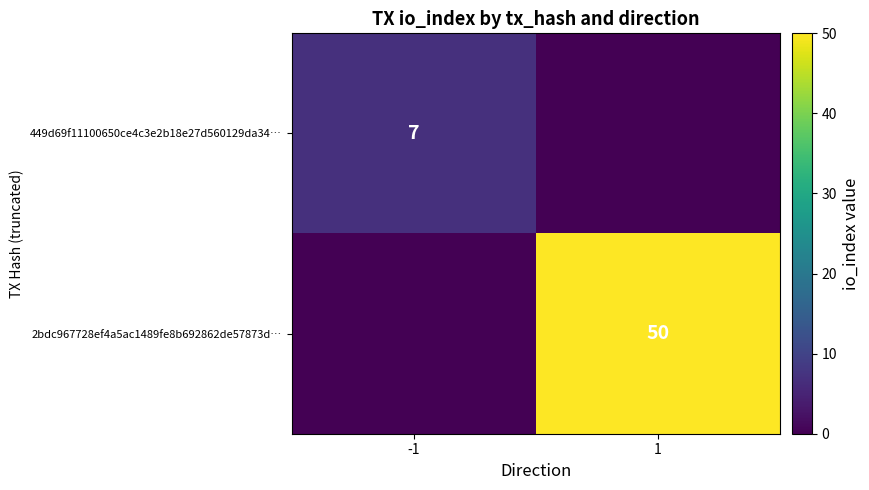

The value of 2bdc967728ef4a5ac1489fe8b692862de57873d… at 1 is 75. True or false?

False